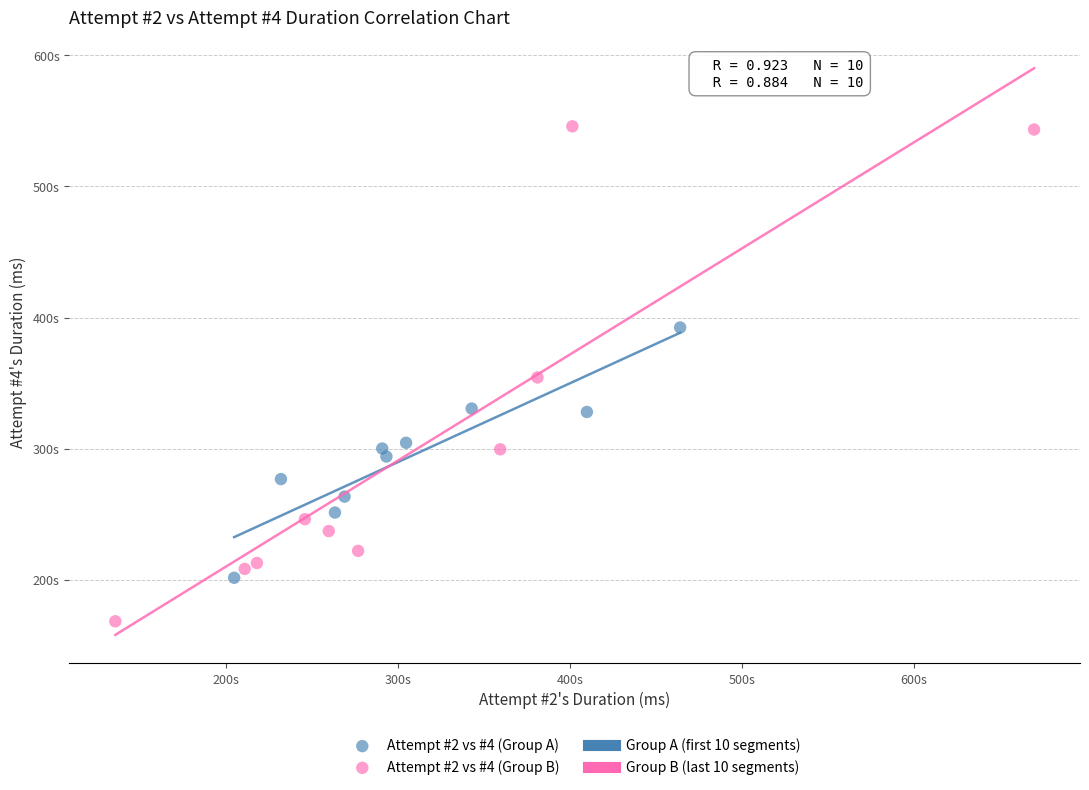

Which series has the largest Y range (max minus min)?

Attempt #2 vs #4 (Group B)